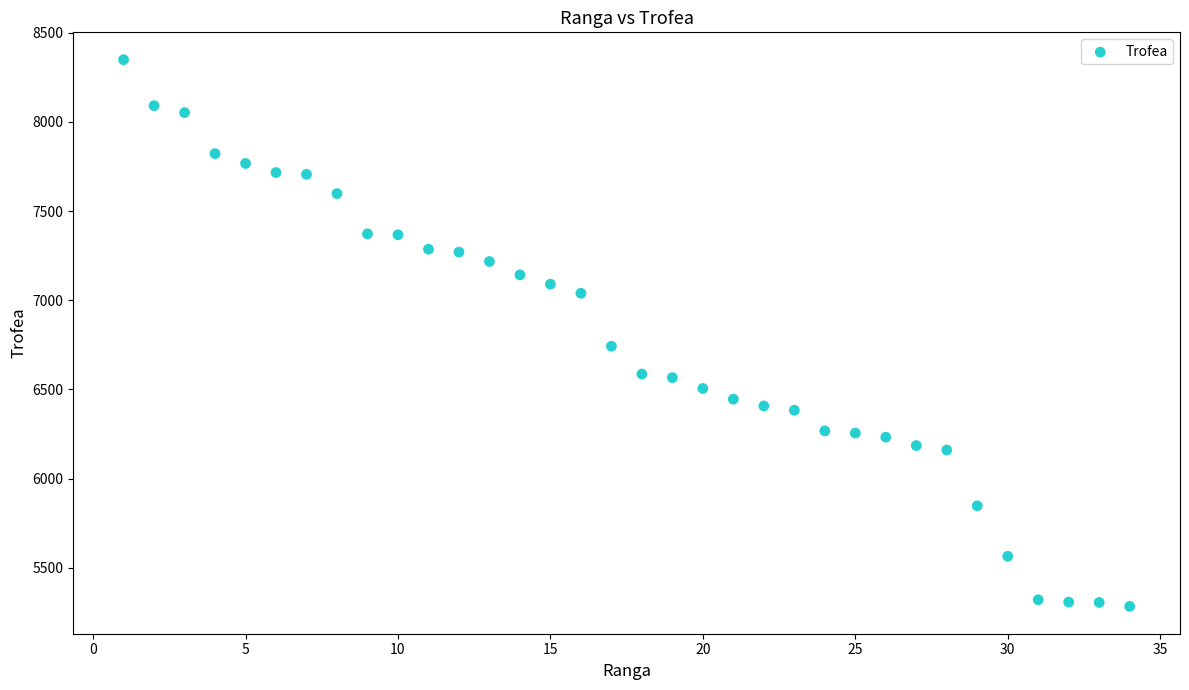

What is the range of X values (max minus min)?

33